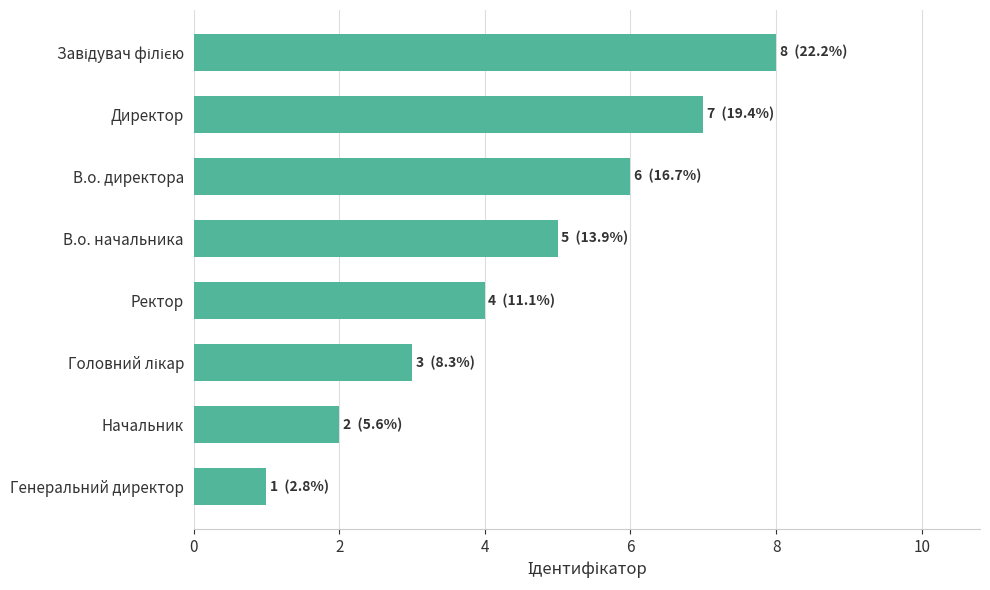

How many values are between 3 and 7?

5